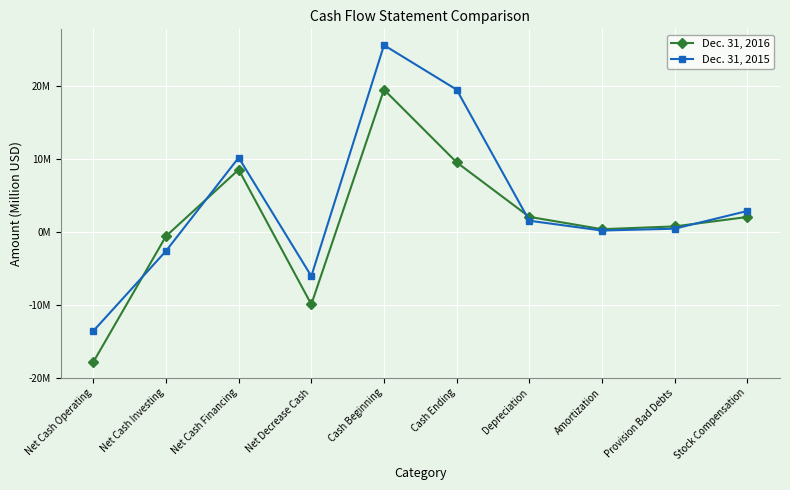

Where is the first local minimum for Dec. 31, 2015?

Net Decrease Cash